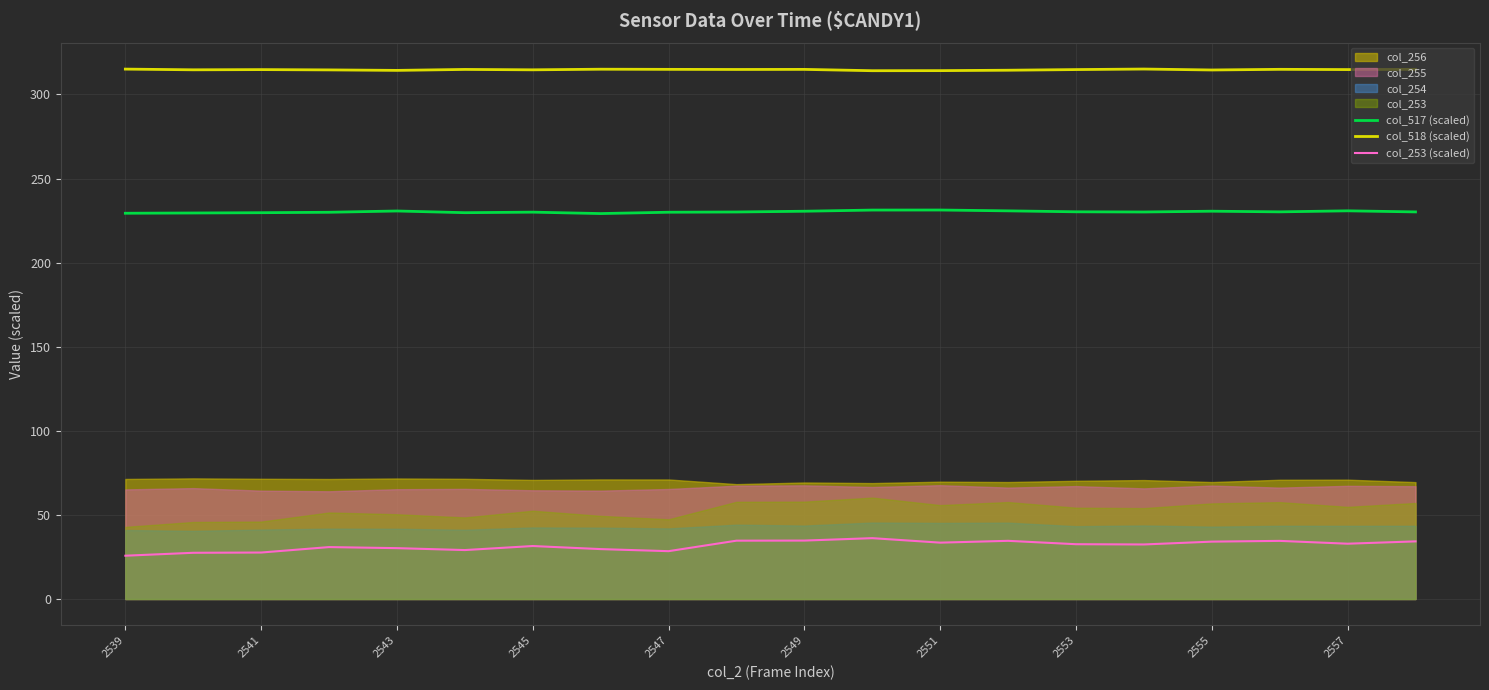

List the series in order of their overall mean, highest first.

col_518 (scaled), col_517 (scaled), col_253 (scaled)